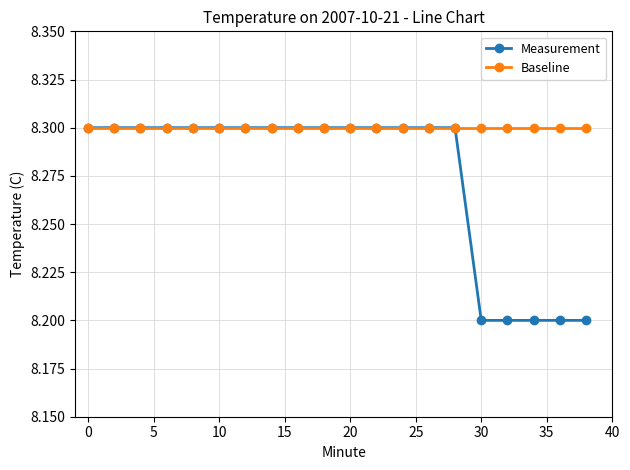

What is the value of the Measurement point at the 14th from the left?

8.3